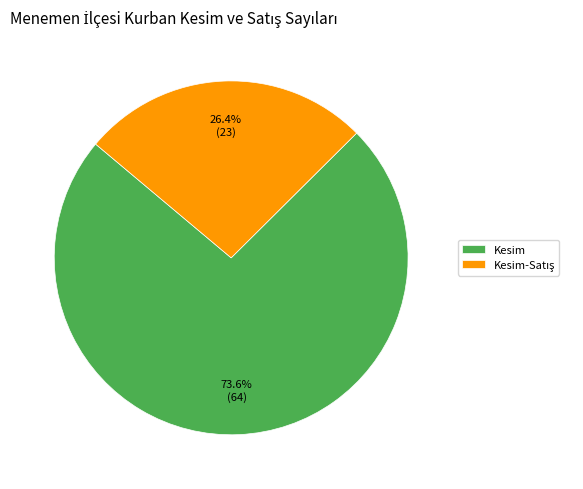

Which slice is the largest?

Kesim